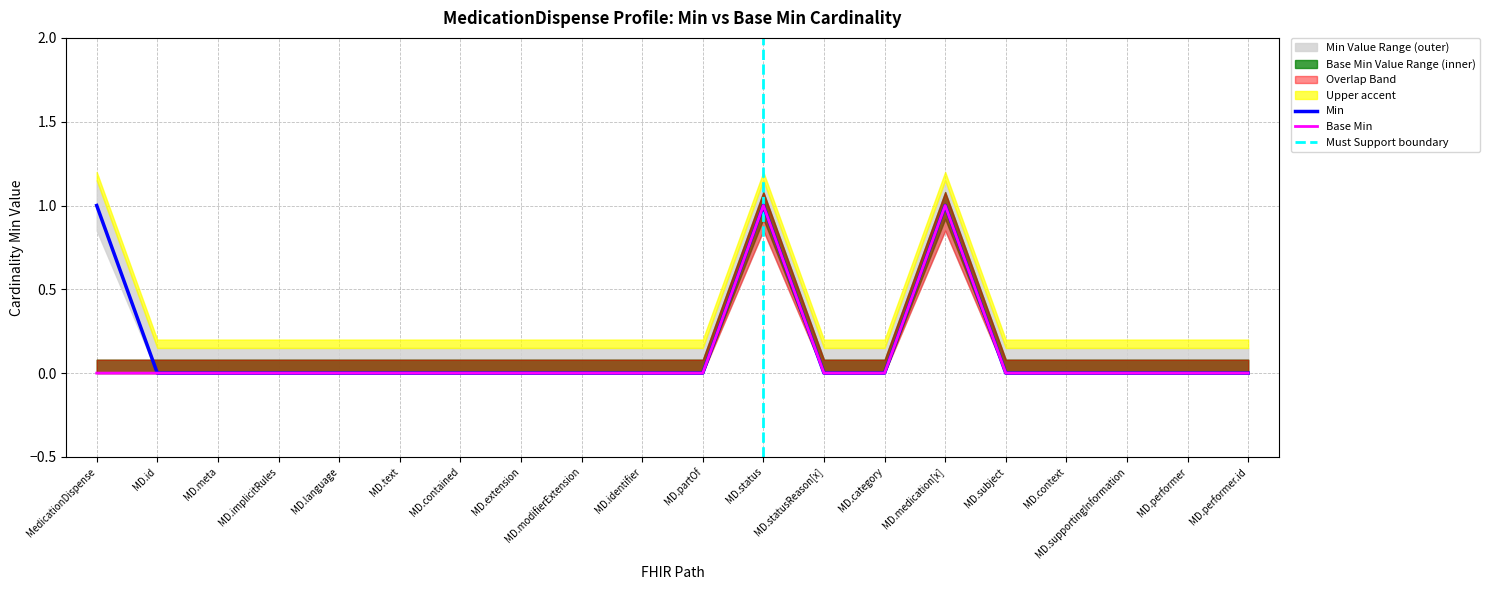

At how many categories does at least one series exceed 0?

3